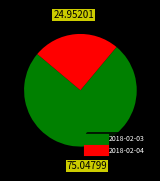

Does any single category account for the majority?

Yes